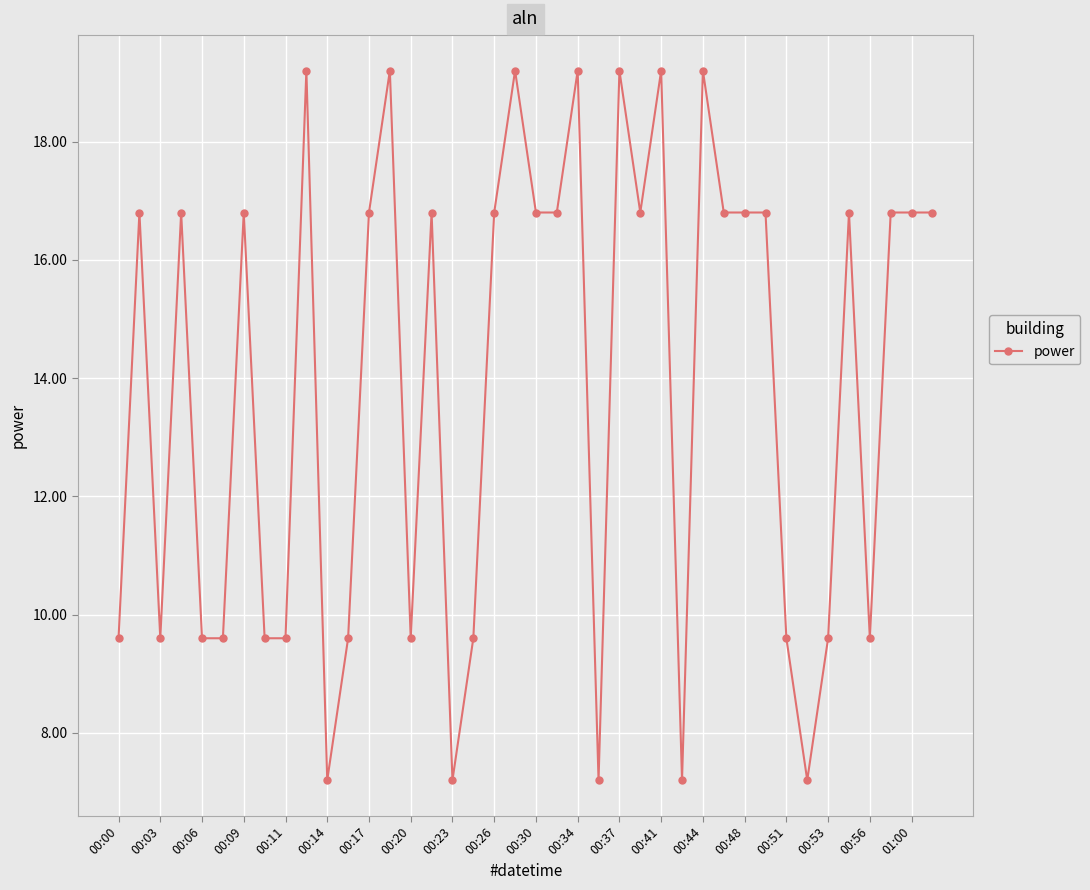

What is the greatest value displayed?

19.2